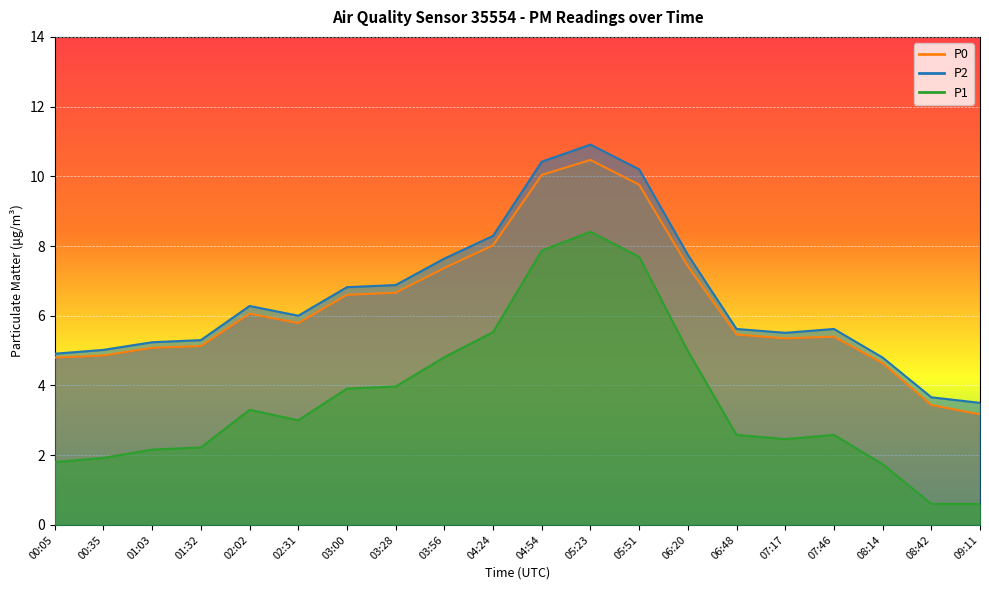

The P1 series shows 10.5 at 05:51. True or false?

False